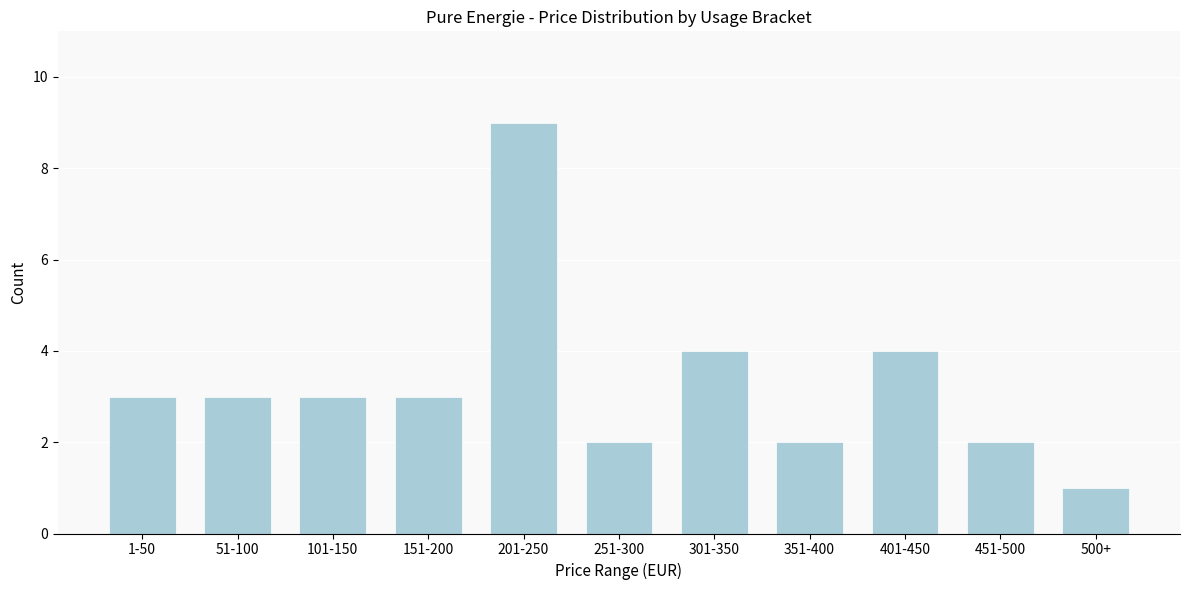

Reading left to right, list all the values displayed in this chart.

3	3	3	3	9	2	4	2	4	2	1